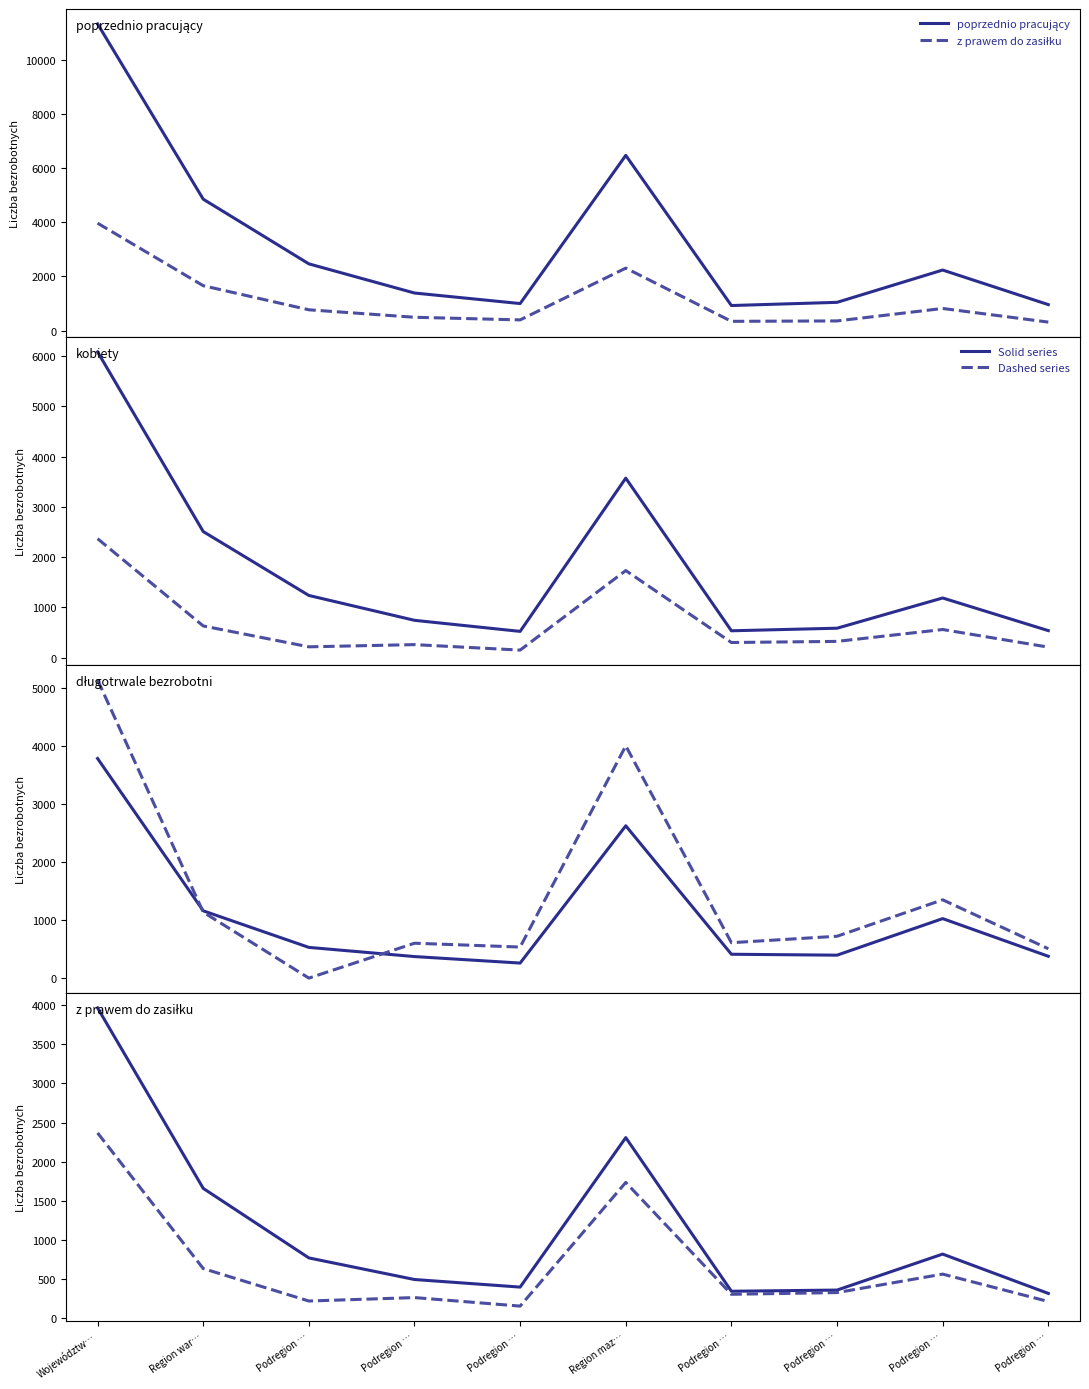

After their last crossing, which series has the higher values: zamieszkali na wsi or z prawem do zasiłku?

zamieszkali na wsi